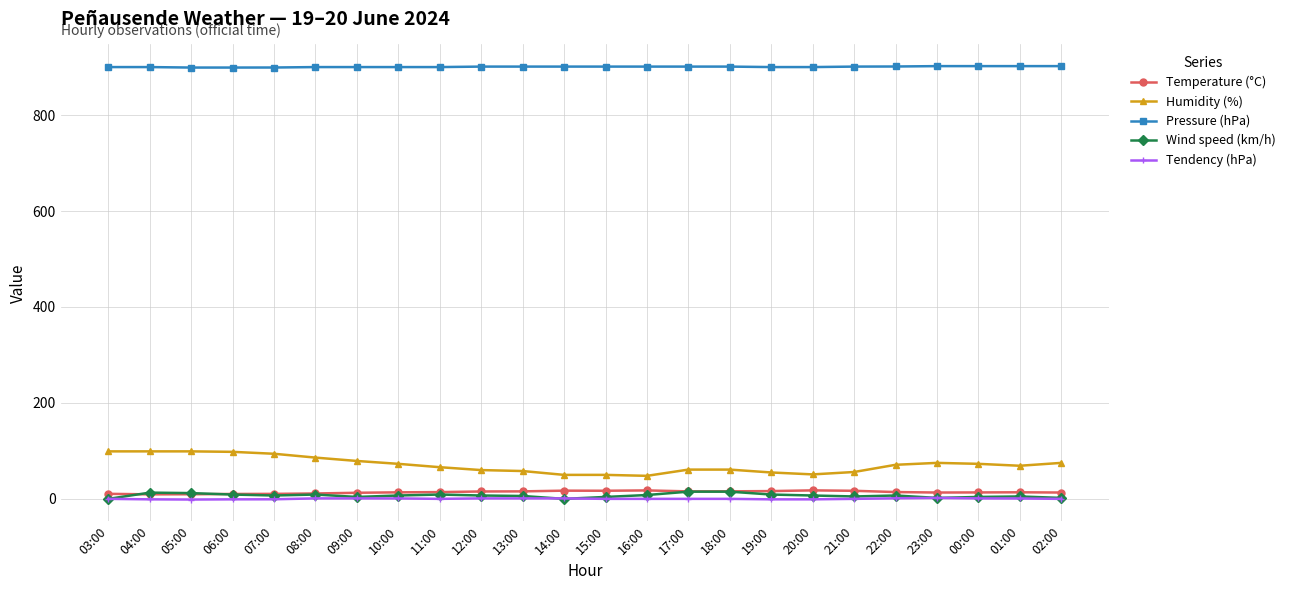

How many lines are shown in the chart?

5